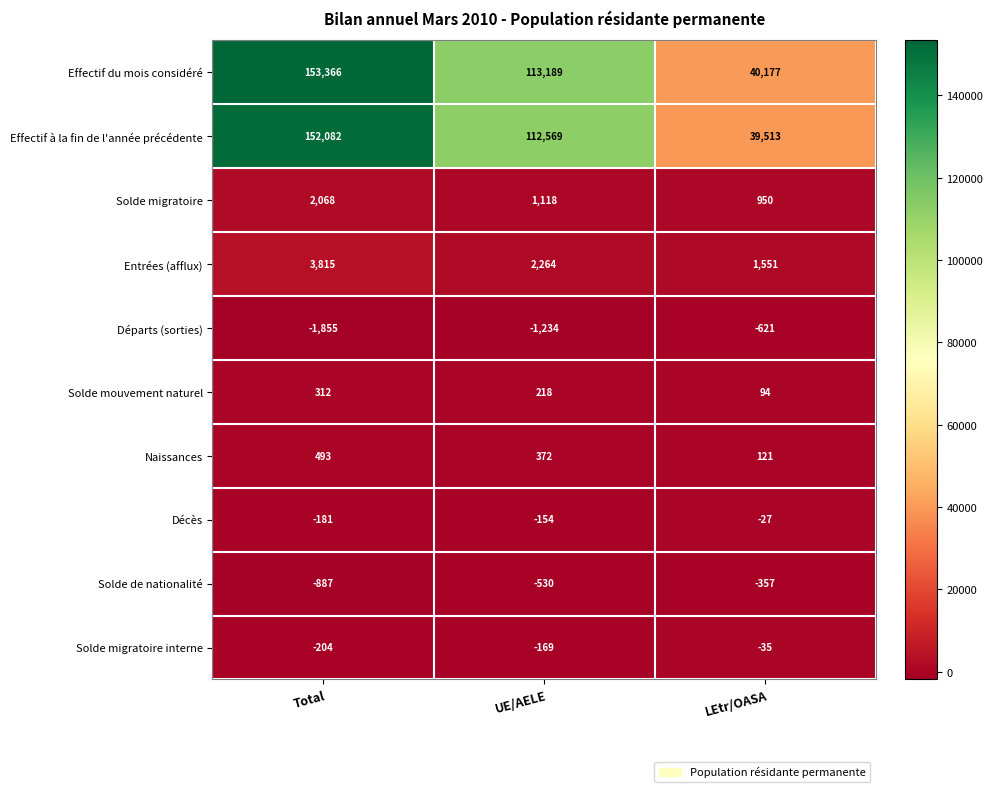

Reading left to right, transcribe all the data shown in this chart.

Effectif du mois considéré: Total=153366	UE/AELE=113189	LEtr/OASA=40177
Effectif à la fin de l'année précédente: Total=152082	UE/AELE=112569	LEtr/OASA=39513
Solde migratoire: Total=2068	UE/AELE=1118	LEtr/OASA=950
Entrées (afflux): Total=3815	UE/AELE=2264	LEtr/OASA=1551
Départs (sorties): Total=-1855	UE/AELE=-1234	LEtr/OASA=-621
Solde mouvement naturel: Total=312	UE/AELE=218	LEtr/OASA=94
Naissances: Total=493	UE/AELE=372	LEtr/OASA=121
Décès: Total=-181	UE/AELE=-154	LEtr/OASA=-27
Solde de nationalité: Total=-887	UE/AELE=-530	LEtr/OASA=-357
Solde migratoire interne: Total=-204	UE/AELE=-169	LEtr/OASA=-35